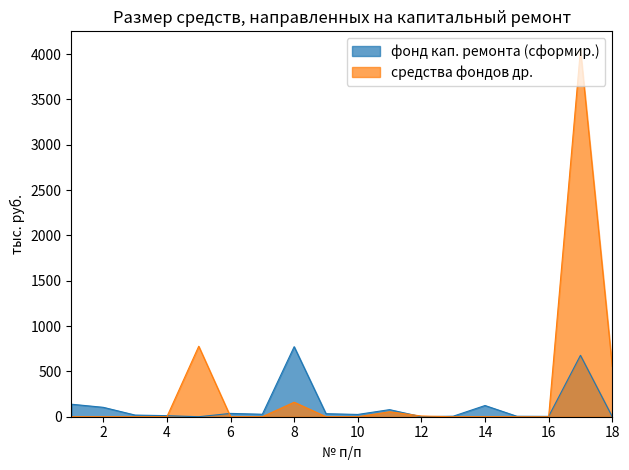

How many interior local peaks does the средства фондов др. series have?

4